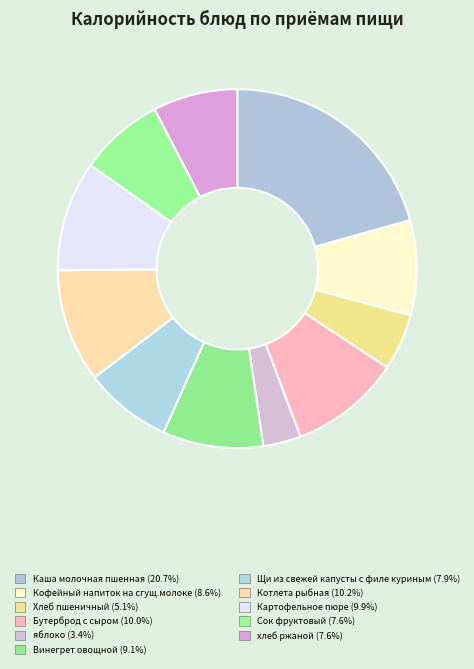

What percentage is the Сок фруктовый slice, to the nearest percent?

8%